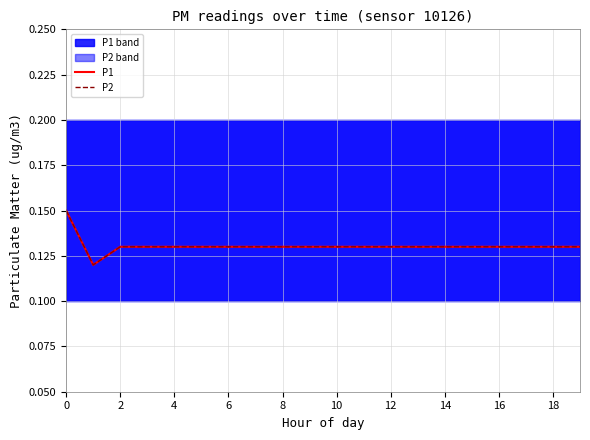

True or false: P2 has more than 0 interior local peaks.

False